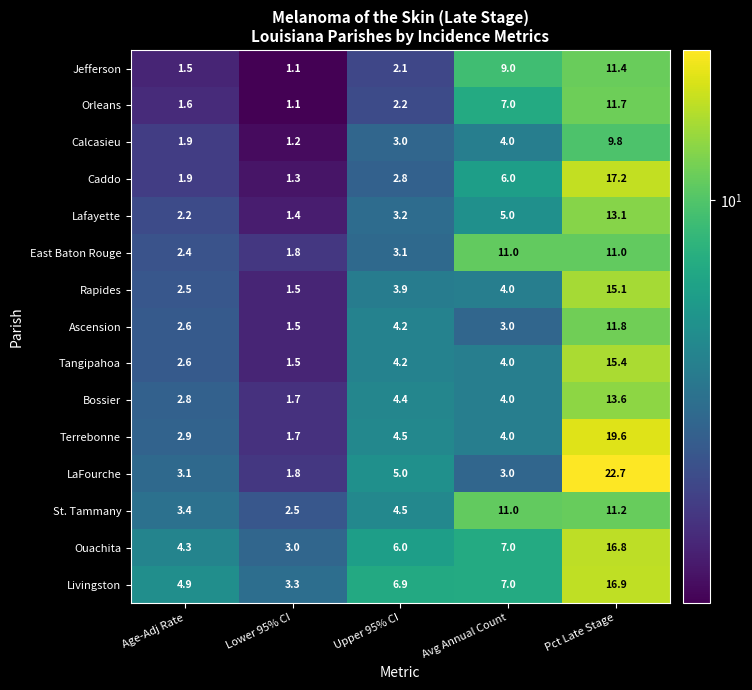

Which category has the lowest value in the Tangipahoa series?

Lower 95% CI